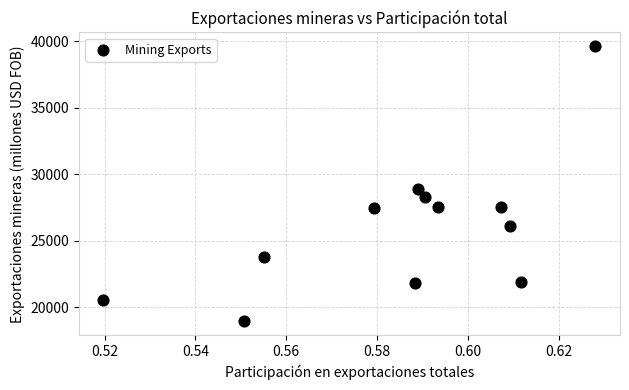

What Y value in the scatter plot is closest to 29293?

28898.7